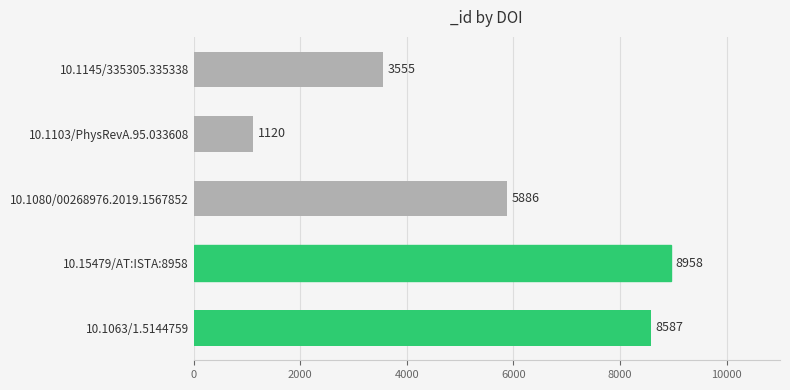

What is the minimum value shown in the chart?

1120